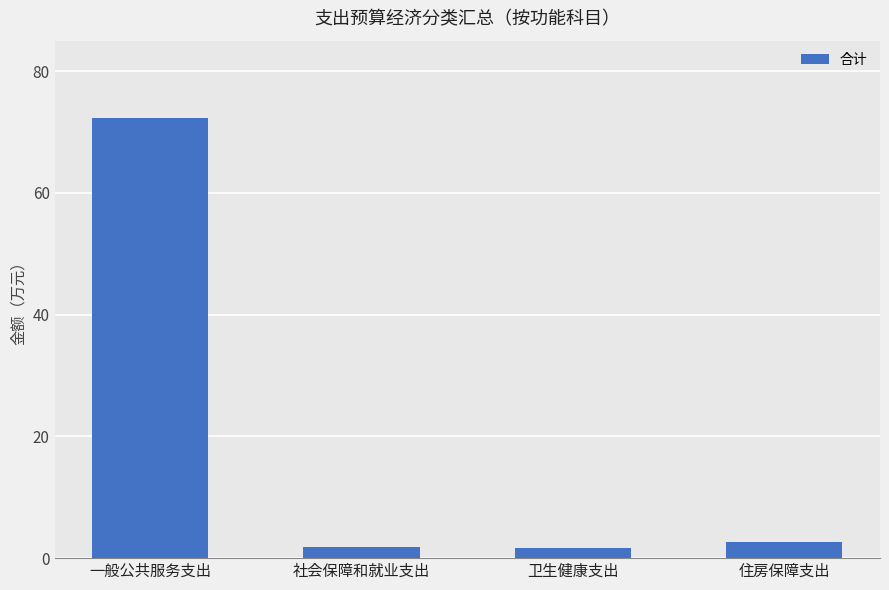

Where is the data nearest to the value 36?

住房保障支出